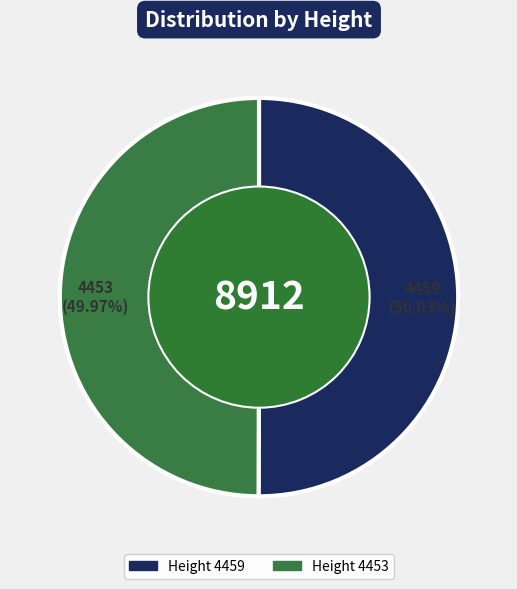

Approximately how many times larger is the value at Height 4453 compared to Height 4459?

1.0